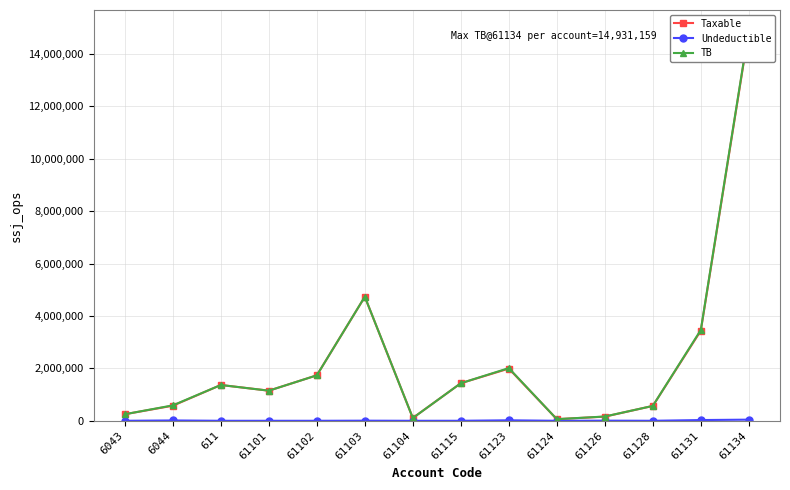

Rank the series at 61102 from highest to lowest value.

Taxable, TB, Undeductible